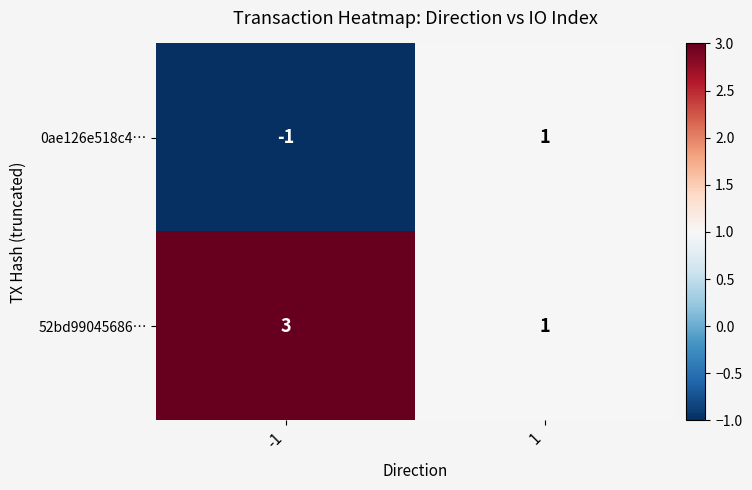

Reading right to left, transcribe all the data shown in this chart.

0ae126e518c4…: 1=1	-1=-1
52bd99045686…: 1=1	-1=3